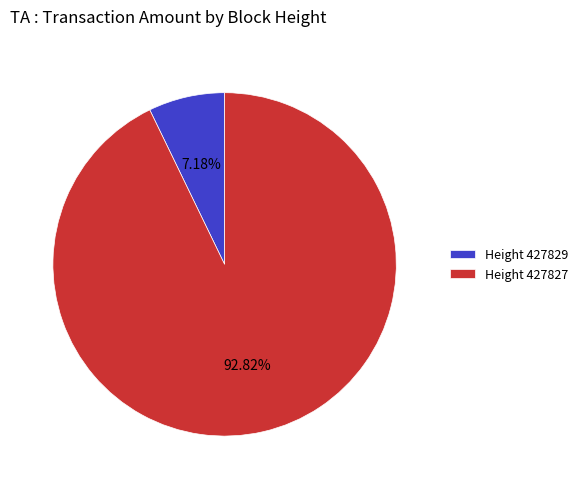

Count the number of slices in the pie.

2